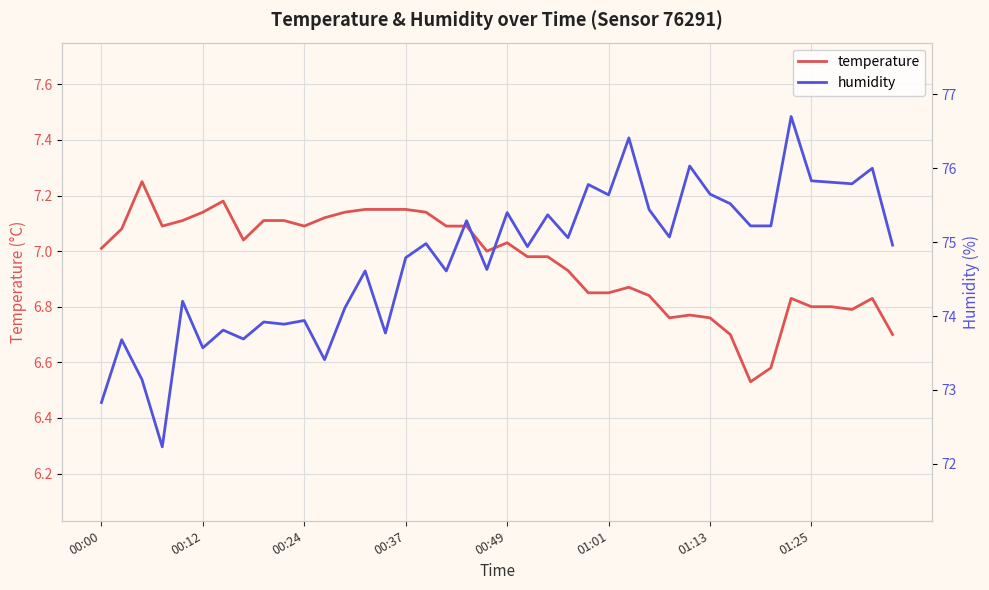

Rank the series by their average value, from lowest to highest.

temperature, humidity